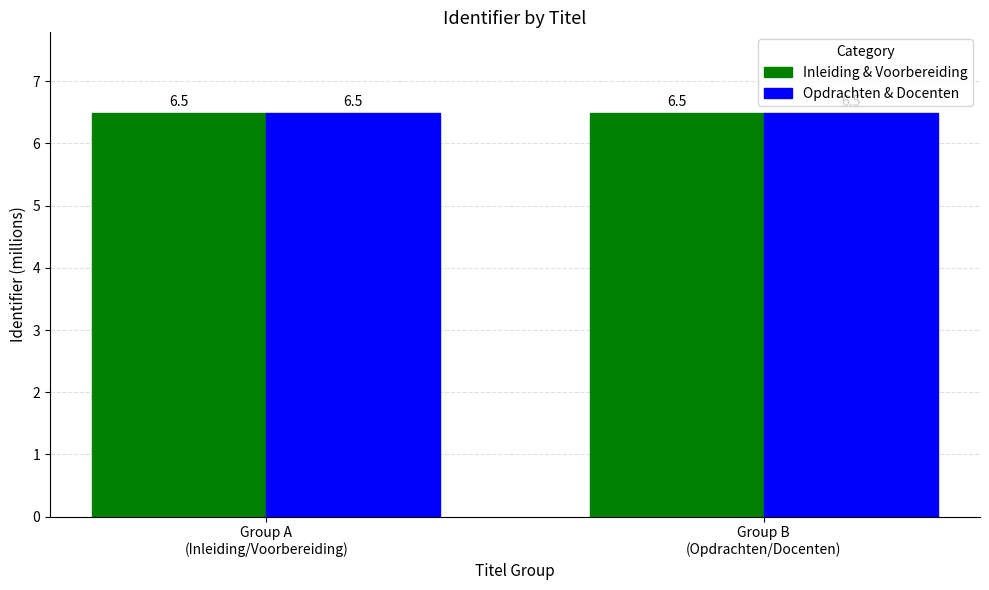

What is the sum of all Inleiding & Voorbereiding values?

13.0